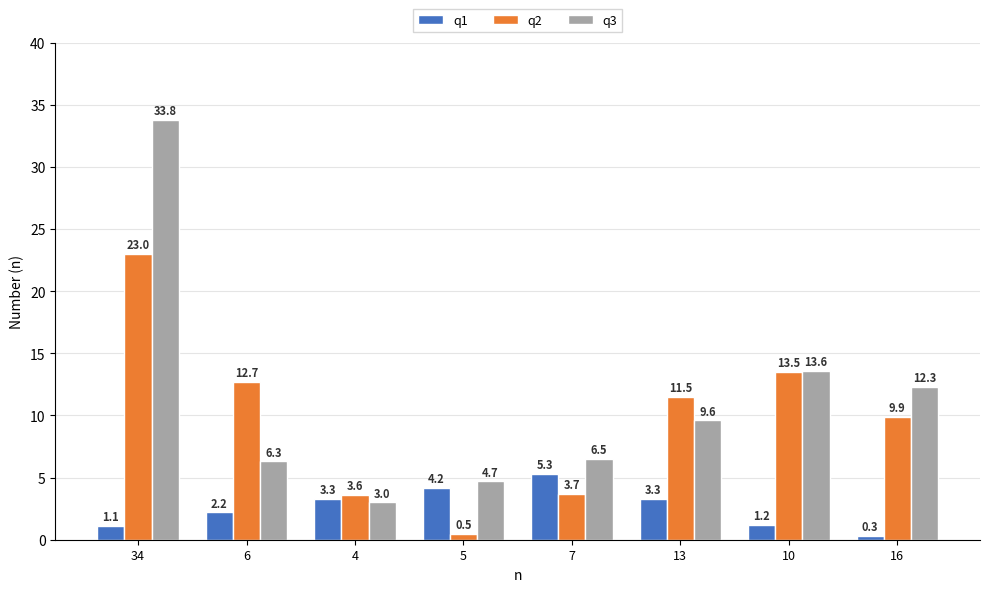

At which category is the sum across all series the highest?

34